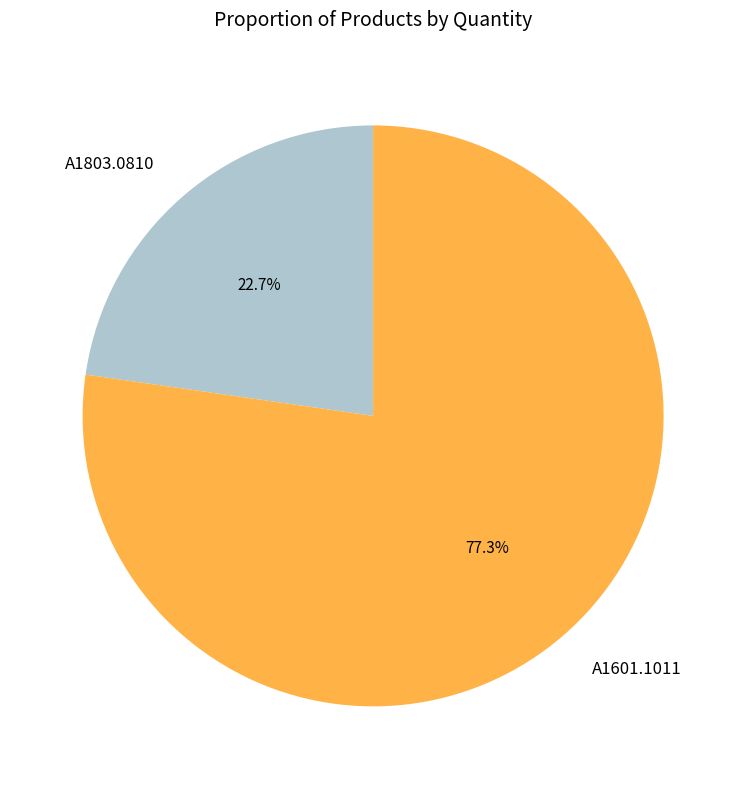

To the nearest percent, what percentage of the pie is A1803.0810?

23%